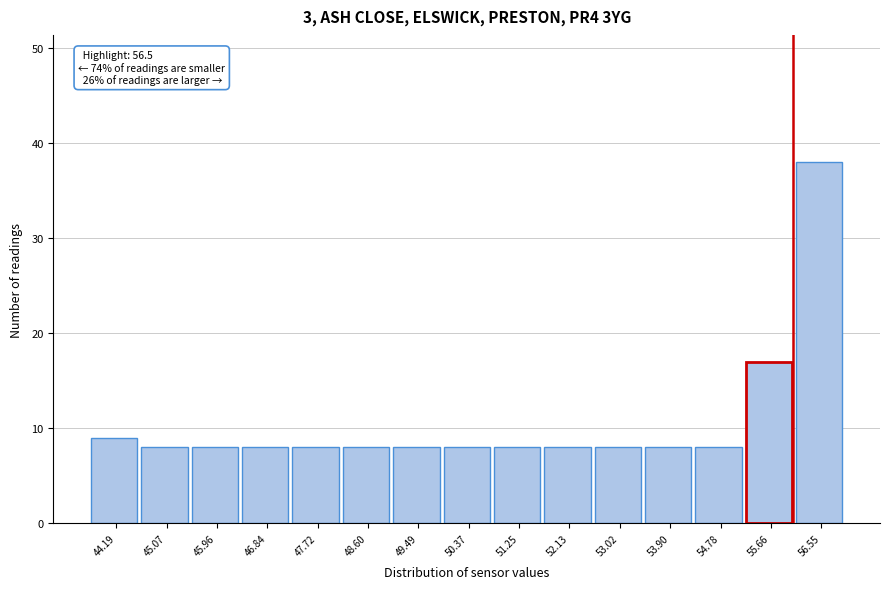

Reading left to right, transcribe all the data shown in this chart.

44.19=9	45.07=8	45.96=8	46.84=8	47.72=8	48.60=8	49.49=8	50.37=8	51.25=8	52.13=8	53.02=8	53.90=8	54.78=8	55.66=17	56.55=38